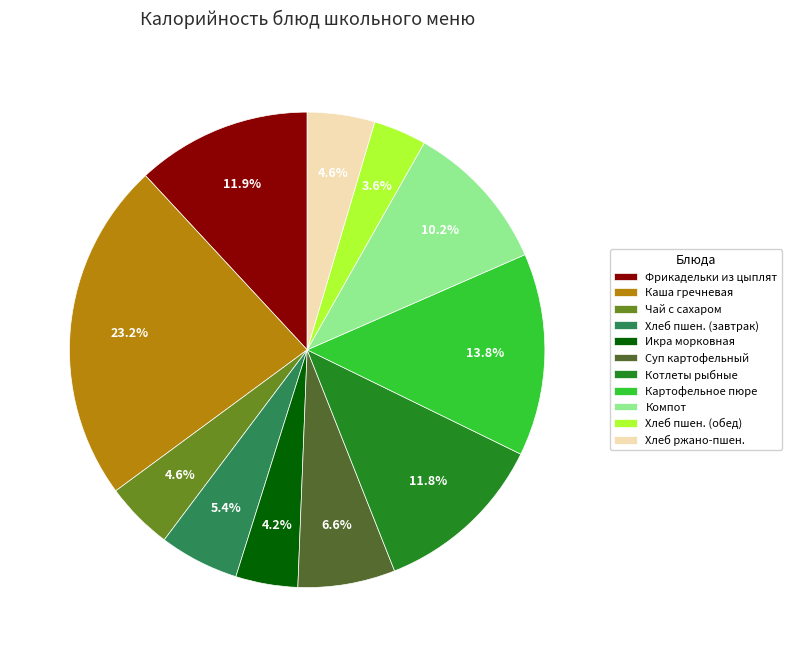

Combined, what portion of the pie is Хлеб пшен. (обед) and Хлеб ржано-пшен.?

8.2%